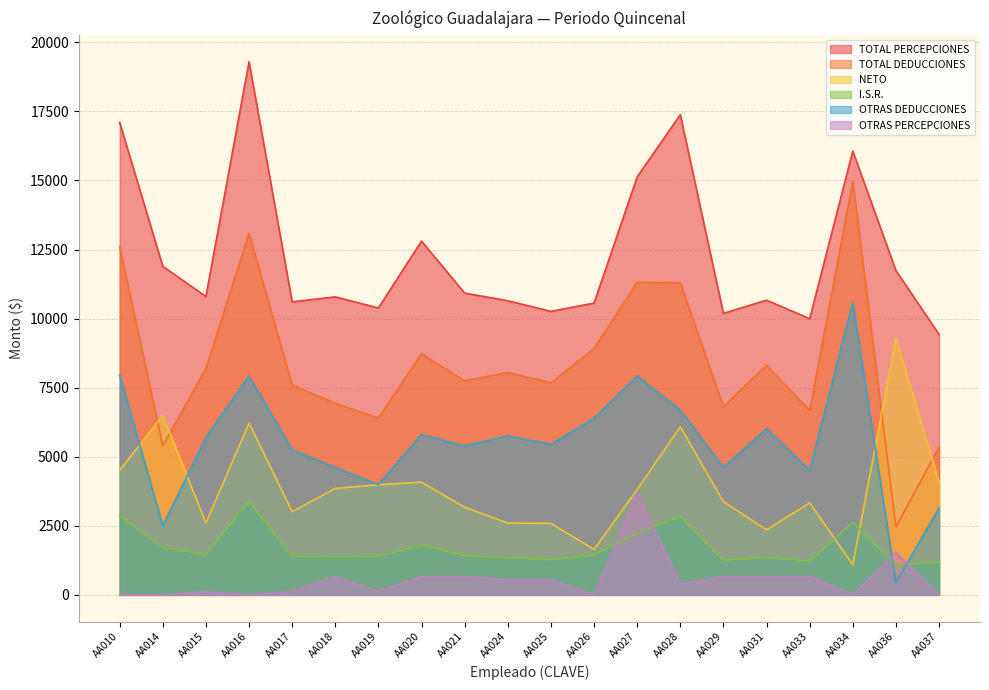

What is the average value of the OTRAS PERCEPCIONES series?

551.2